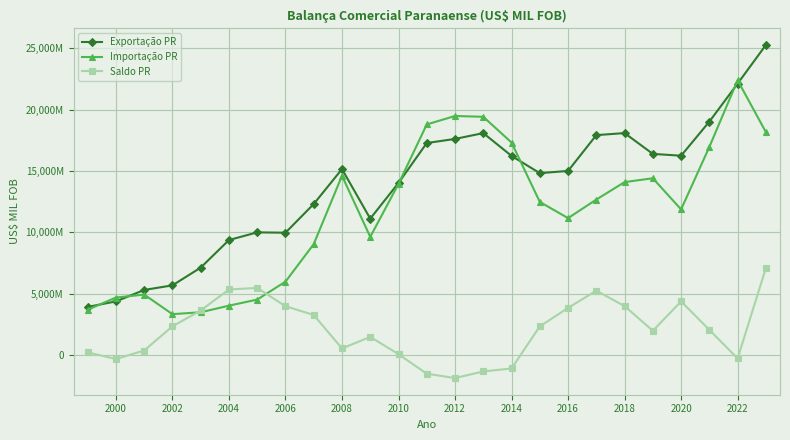

Does the chart have visible grid lines?

Yes